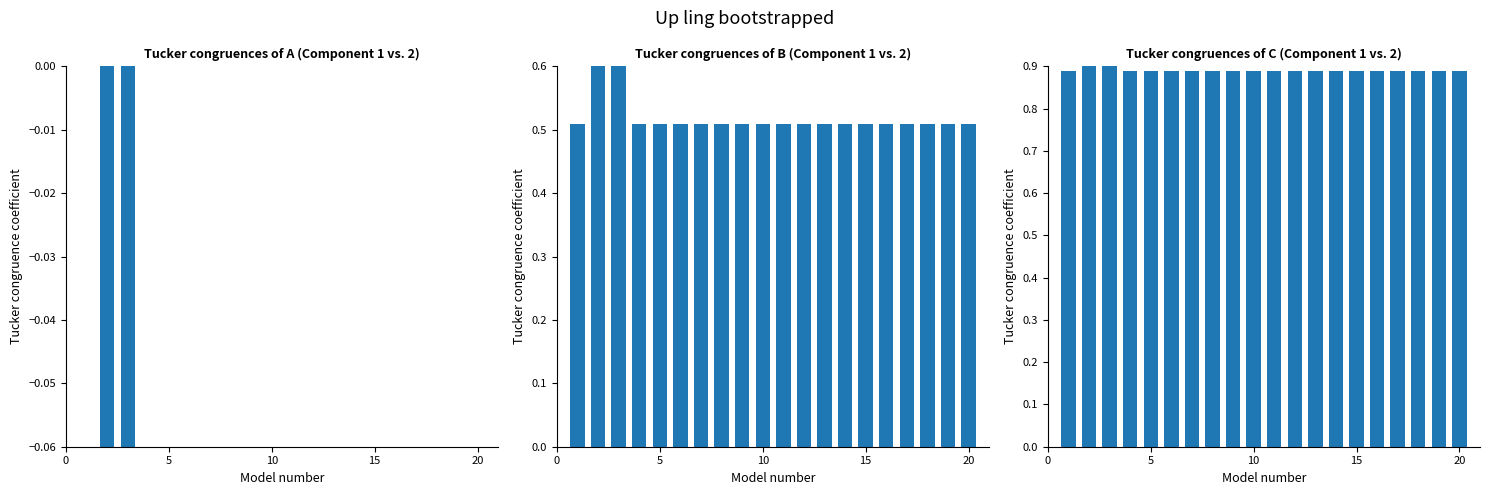

What are all the series names shown in the legend?

Tucker congruences of A (Component 1 vs. 2), Tucker congruences of B (Component 1 vs. 2), Tucker congruences of C (Component 1 vs. 2)